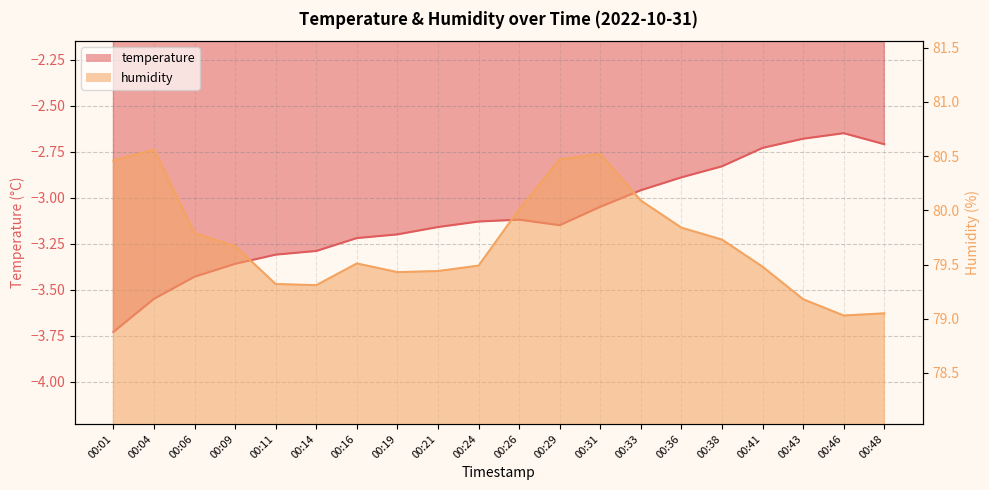

True or false: temperature and humidity intersect in this chart.

False